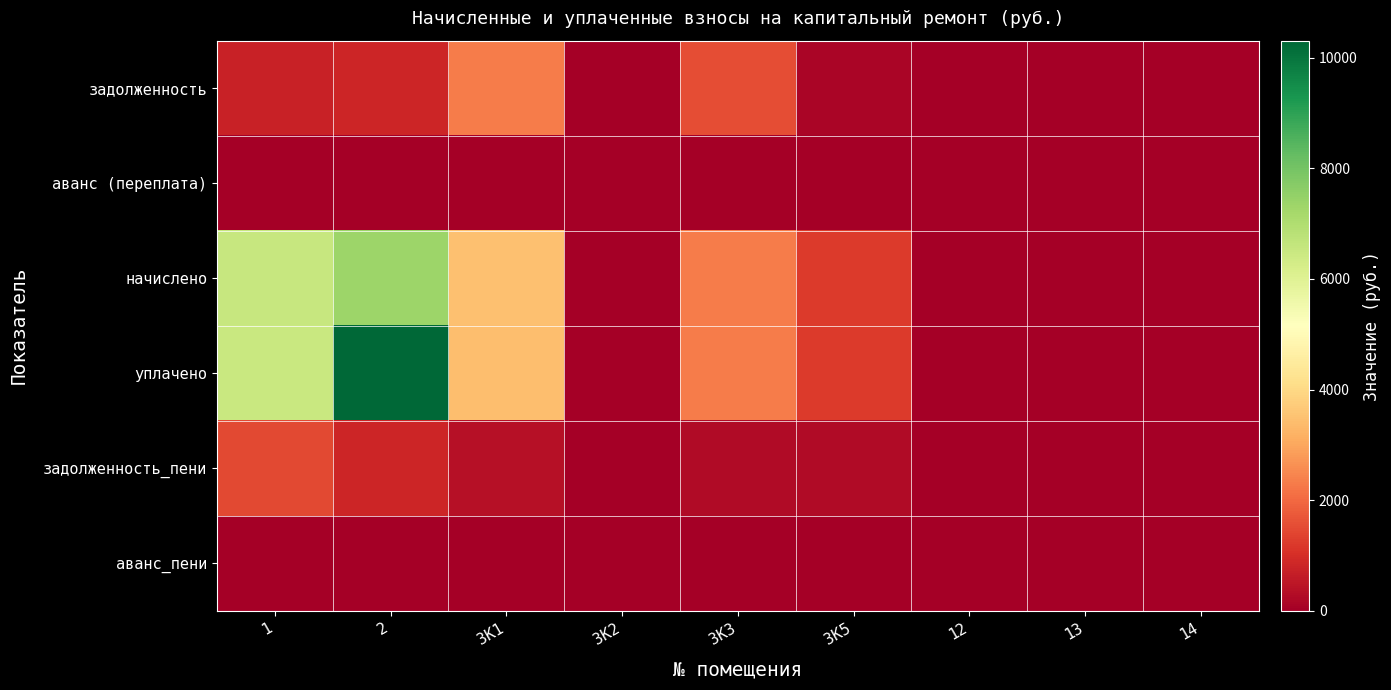

At how many categories does at least one series exceed 8781?

1